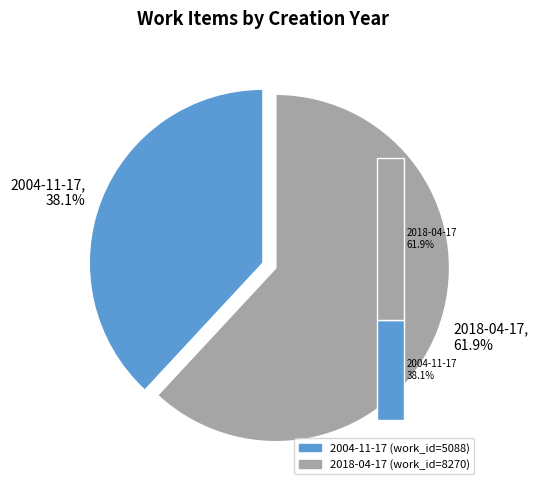

To the nearest percent, what is the average slice percentage?

50%